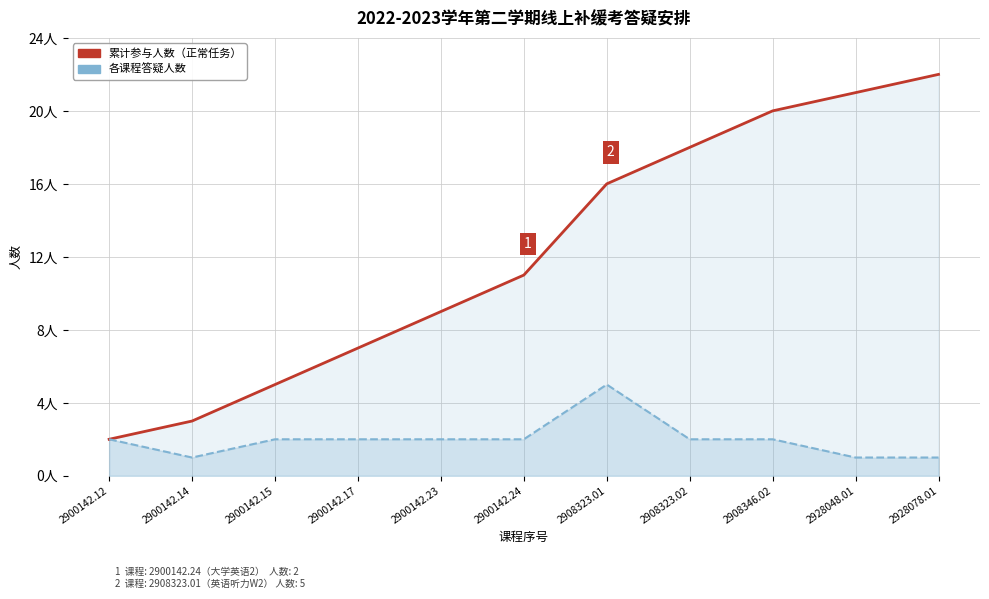

Count the number of categories in the chart.

11